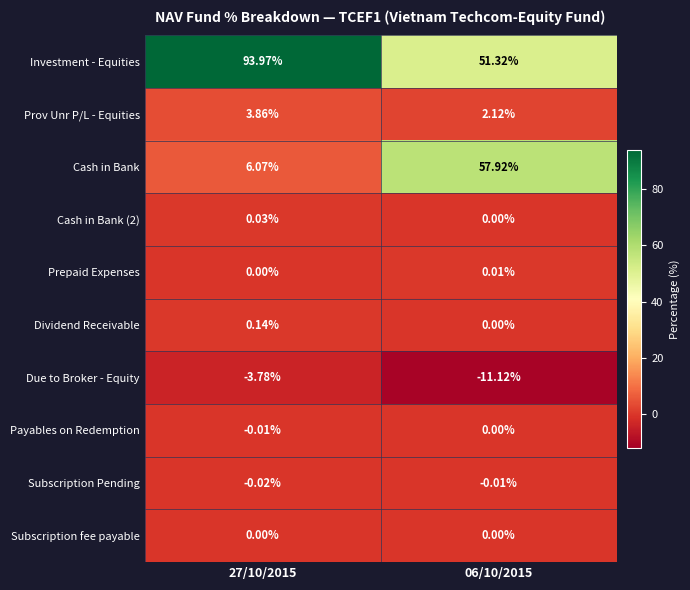

What is the minimum value shown in the chart?

-11.1